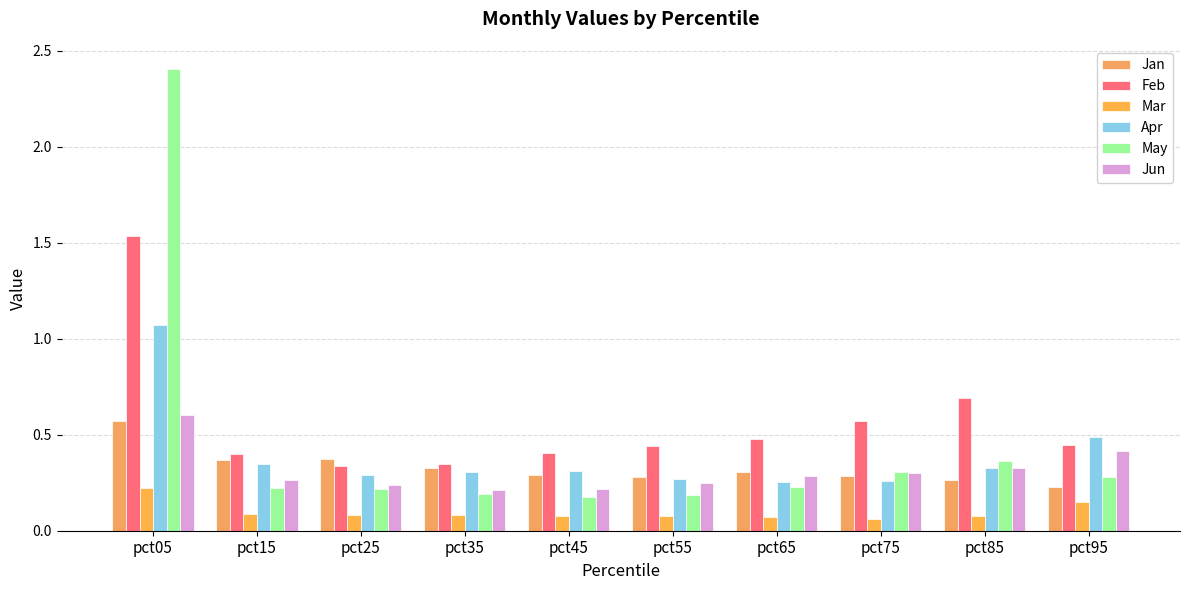

How many categories are shown in the chart?

10